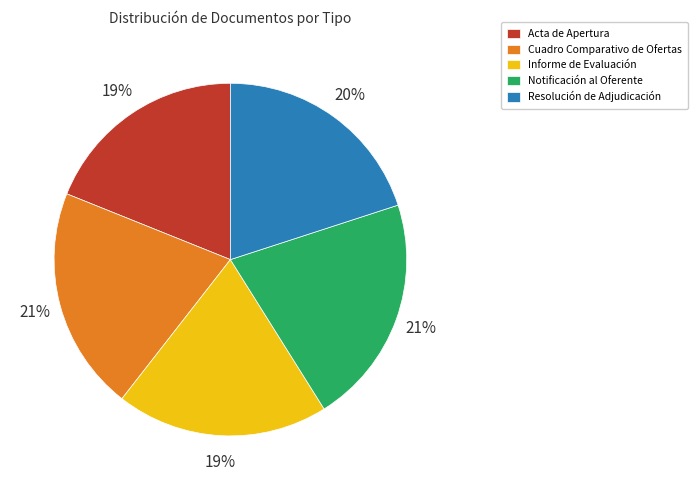

Is there any slice that represents more than half of the pie?

No